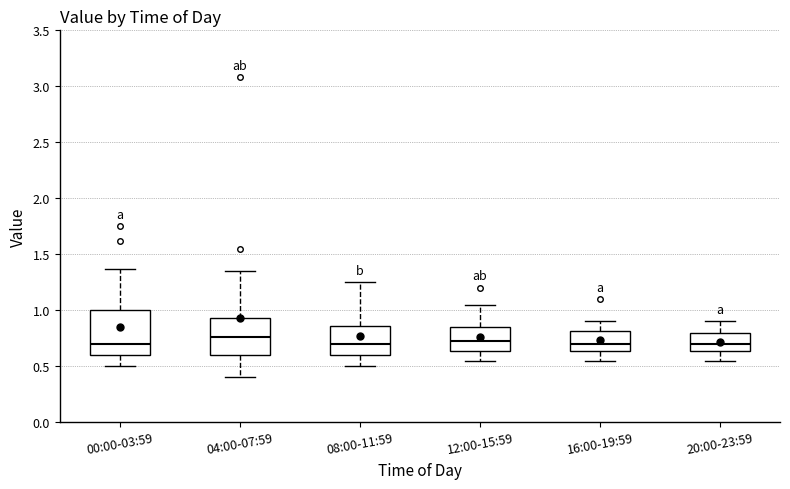

Where is the lower edge of the box for 04:00-07:59 on the y-axis? The values are not printed on the chart, so give them approximately, as read against the axis.

0.60